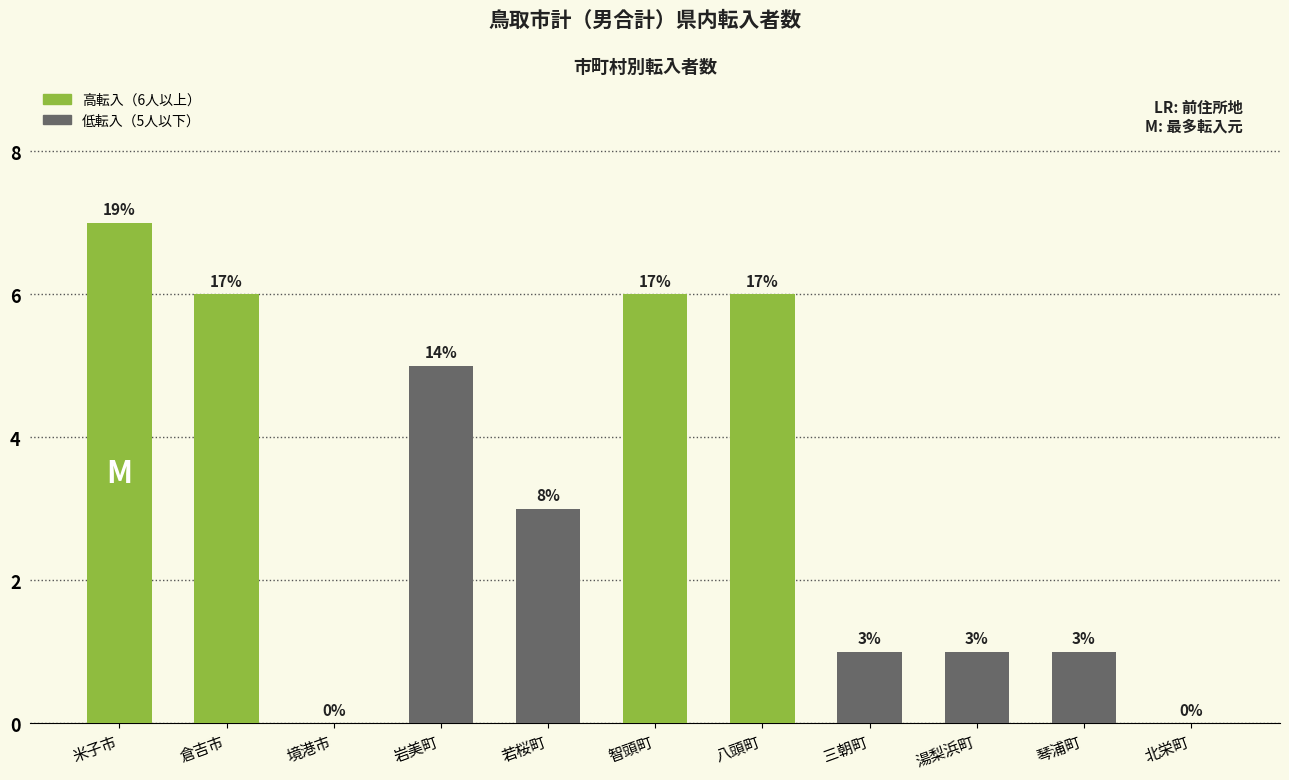

The chart shows a value of 6 at 倉吉市. True or false?

True